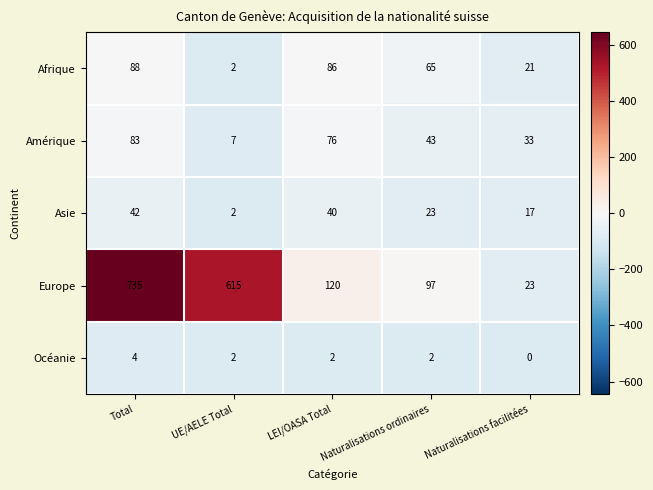

How many distinct data groups are displayed?

5